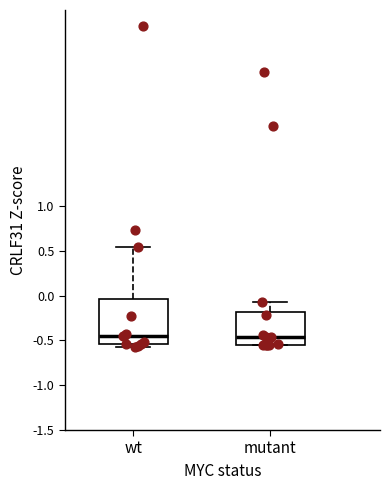

Reading left to right, transcribe this box plot: for each box, give where its median line is, the range the box spans, and where its two whiskers end, as read against the y-axis. The values are not printed on the chart, so give them approximately, as read against the axis.

wt: median -0.45, box -0.55 to -0.05, whiskers -0.55 (just below the box's lower edge) to 0.55
mutant: median -0.45, box -0.55 to -0.20, whiskers -0.55 to -0.05